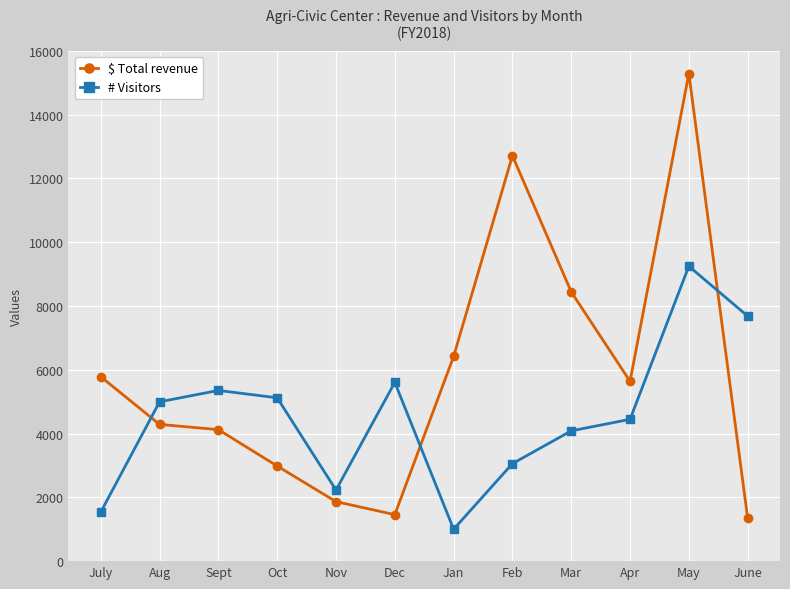

Is this an area chart (filled region under the line)?

No